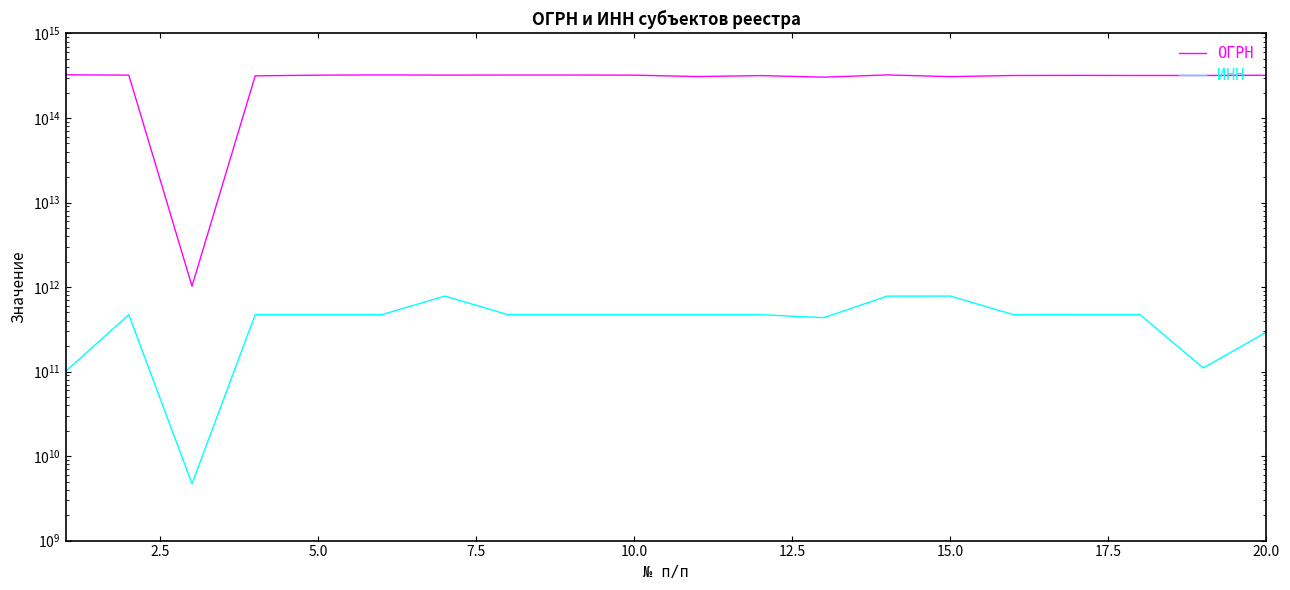

True or false: ИНН and ОГРН intersect in this chart.

False